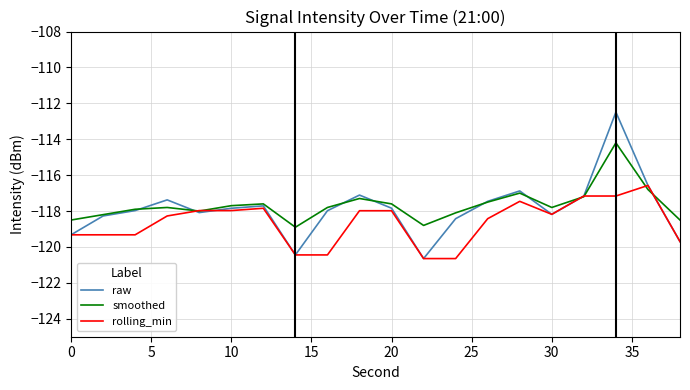

Which series has the widest spread of values?

raw